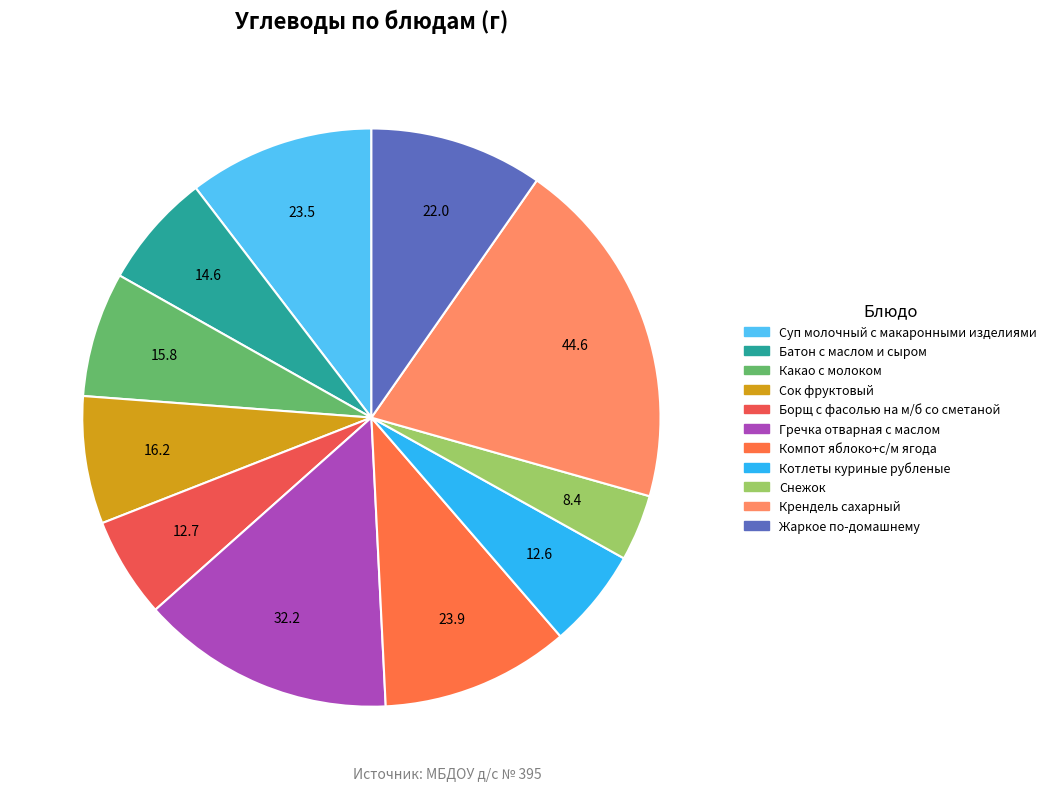

Approximately how many times larger is the value at Котлеты куриные рубленые compared to Компот яблоко+с/м ягода?

0.5